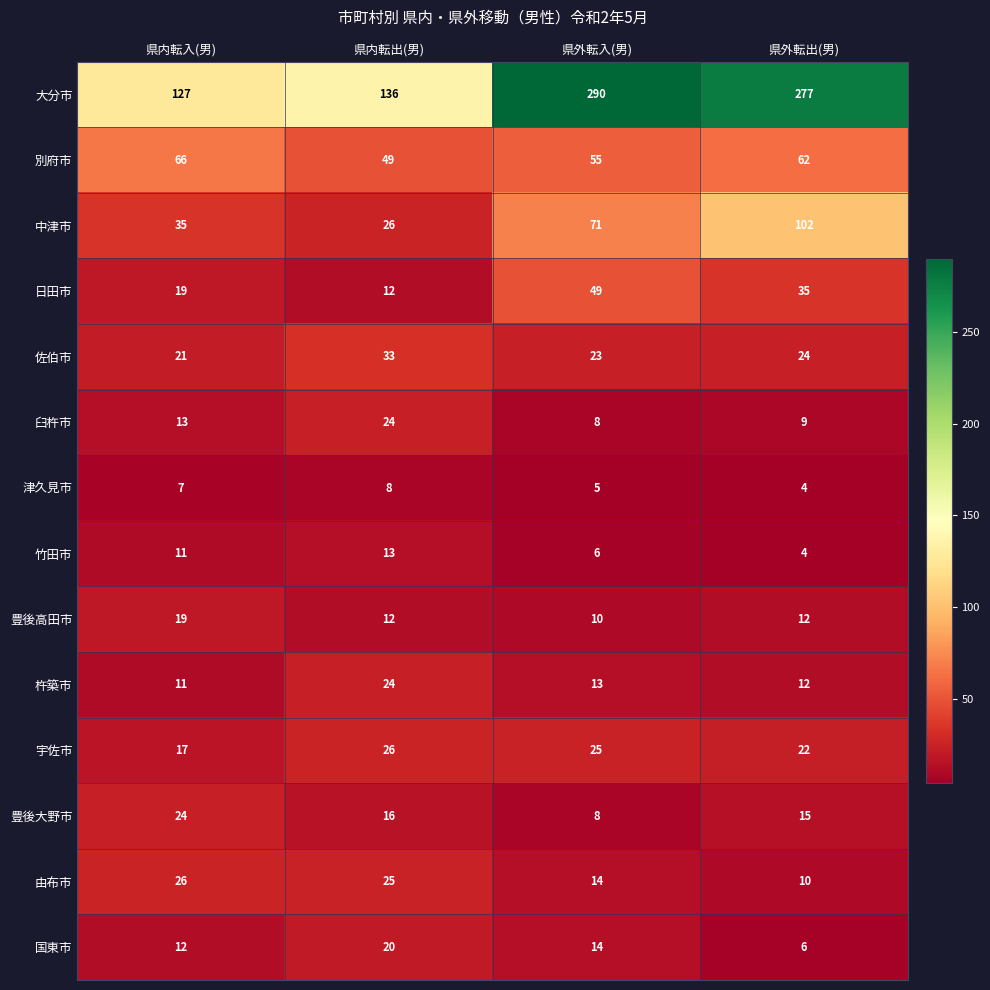

What is the minimum value for 竹田市?

4